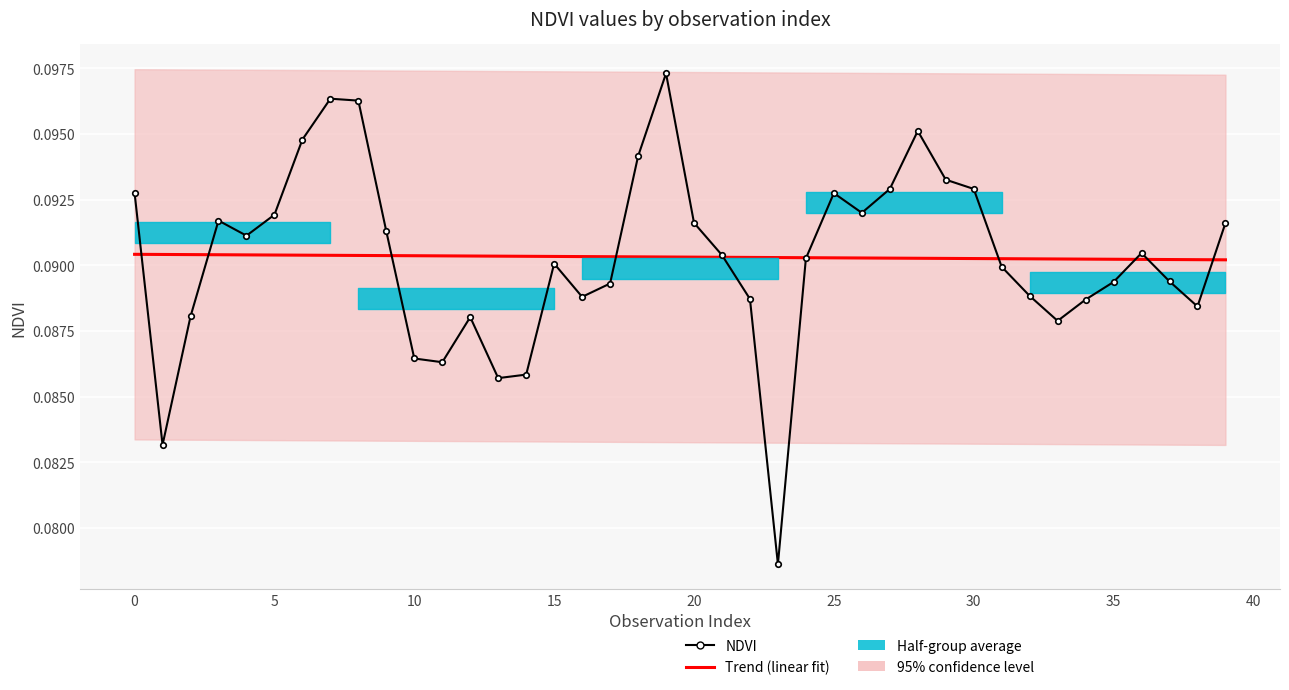

What is the sum of all Trend (linear fit) values?

3.6